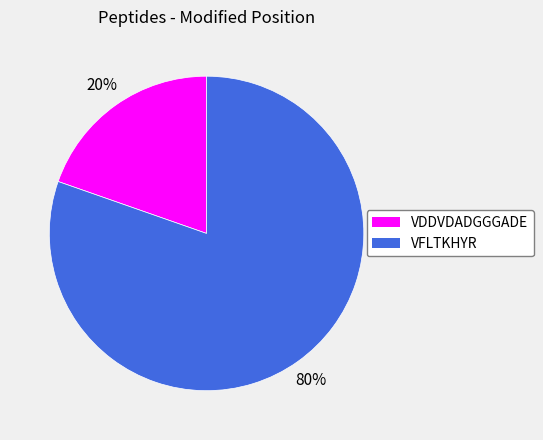

Is it true that VDDVDADGGGADE is 20% of the pie?

True